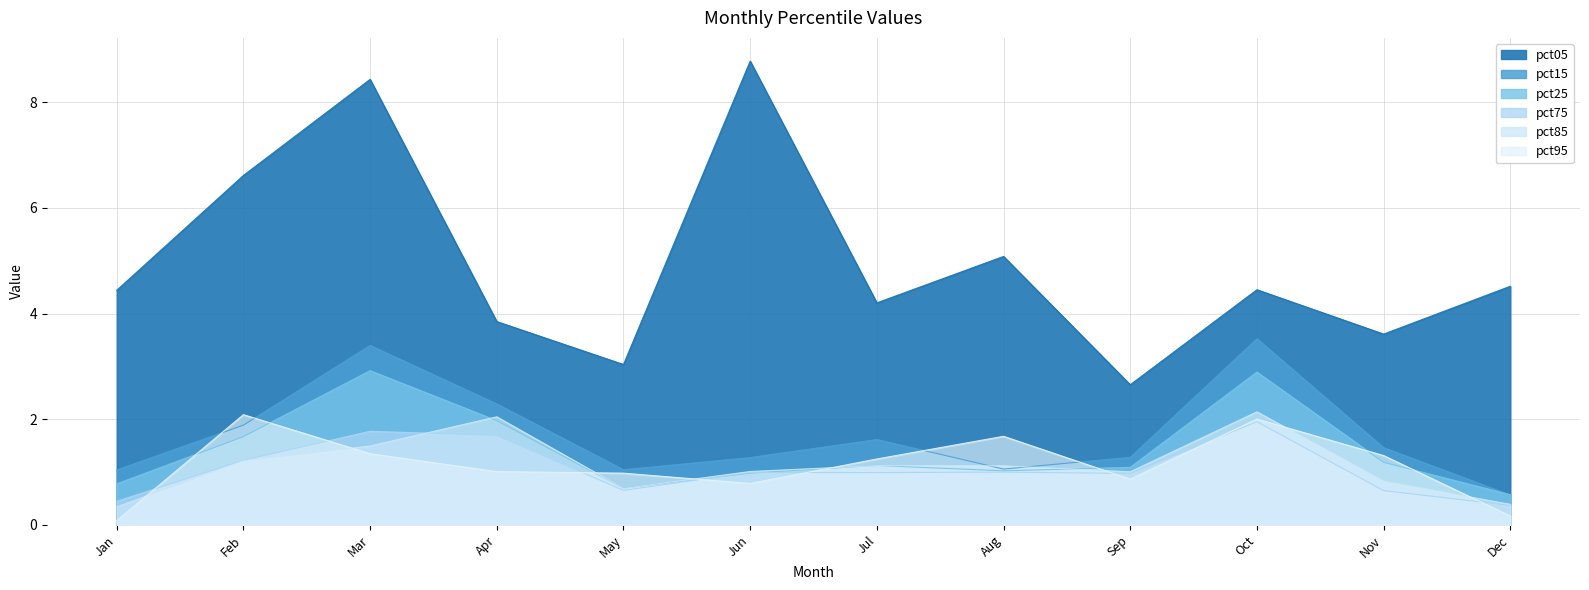

The pct95 series shows 2.0 at Nov. True or false?

False